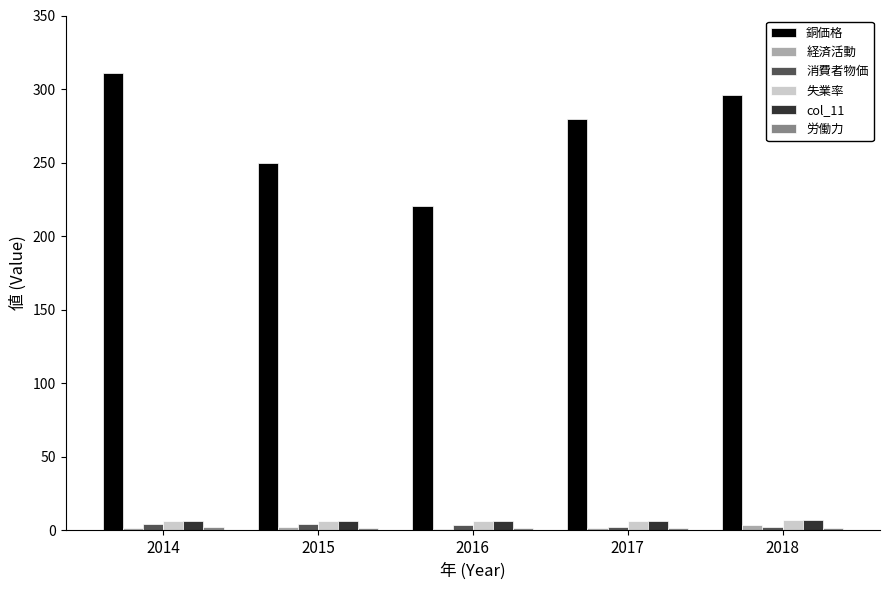

Which series changed the most between 2015 and 2016?

銅価格